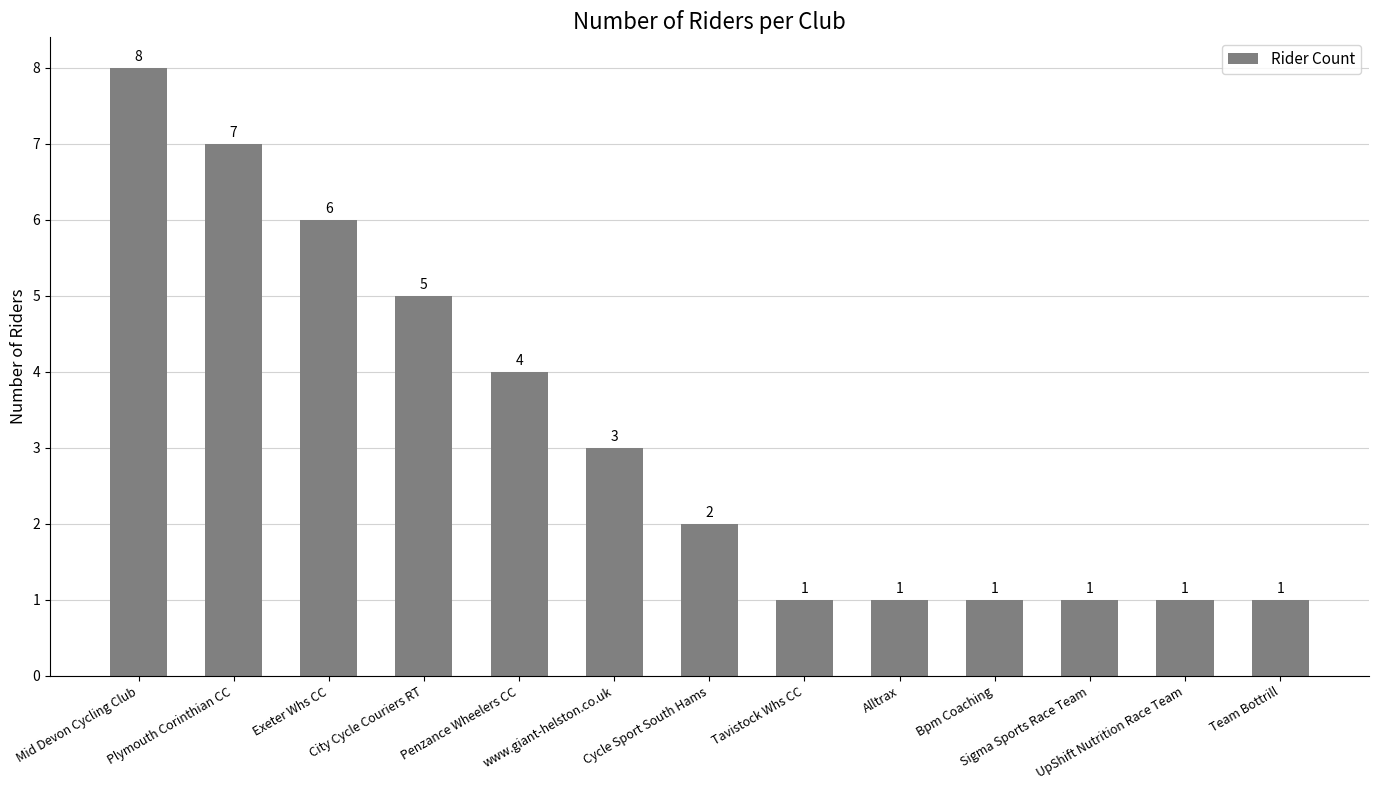

Are the bars horizontal?

No